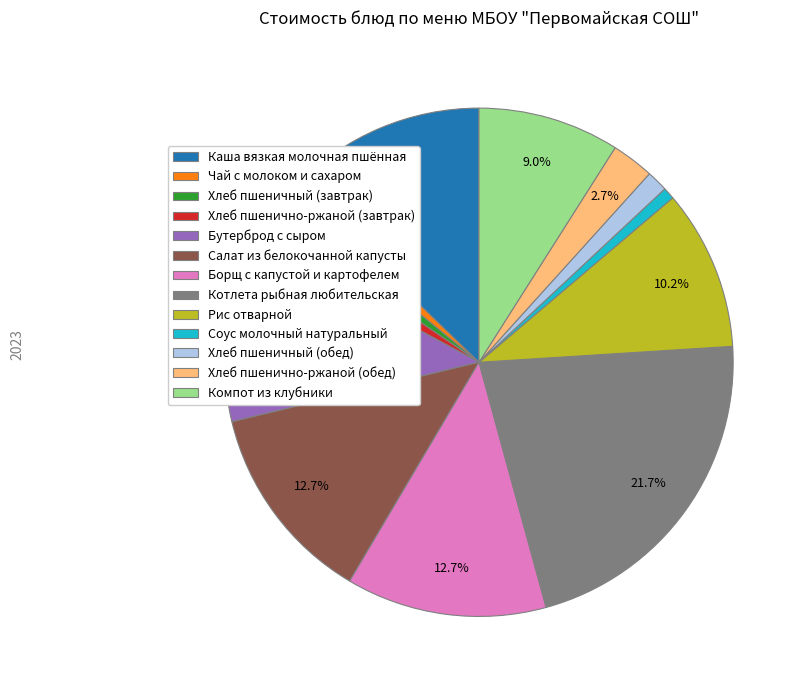

Is the sum of Борщ с капустой и картофелем and Хлеб пшенично-ржаной (завтрак) greater than half?

No